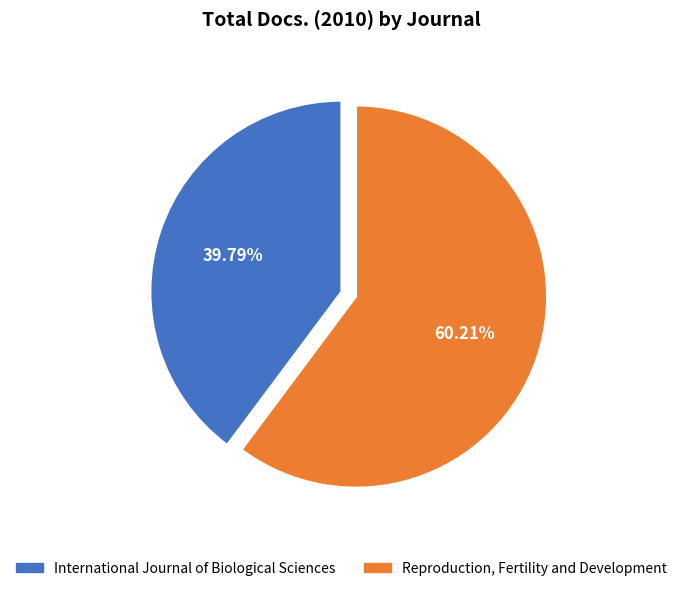

Is it true that International Journal of Biological Sciences is 40% of the pie?

True